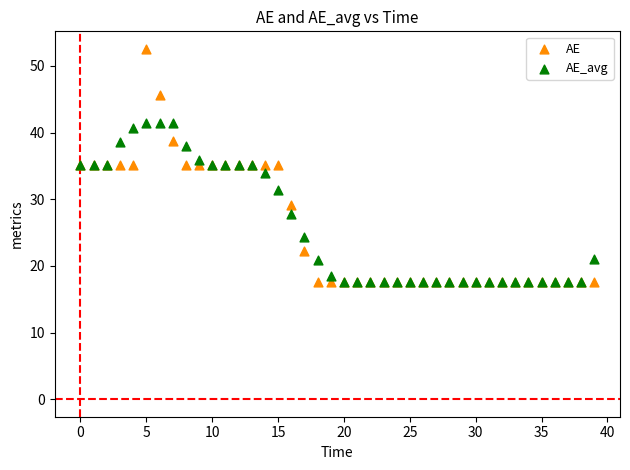

What are all the series names shown in the legend?

AE, AE_avg